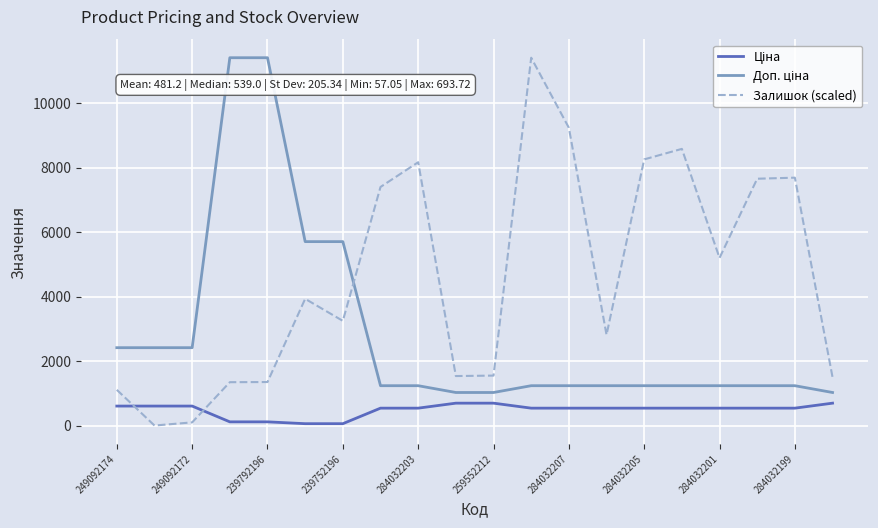

What is the difference between the maximum and minimum values in the Залишок (scaled) series?

11410.0